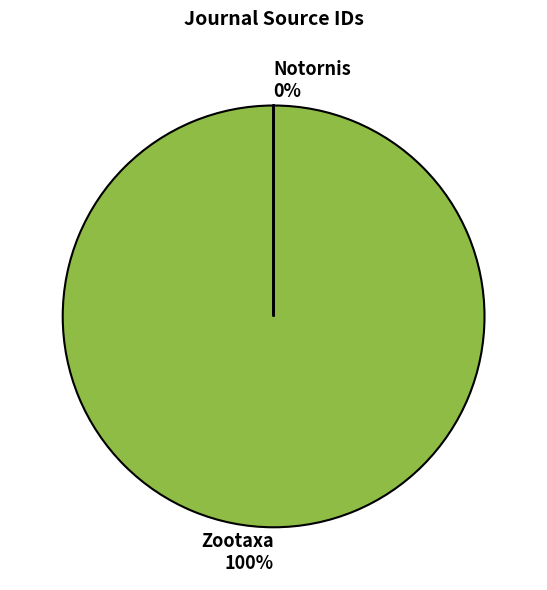

Is there a majority slice in this chart?

Yes